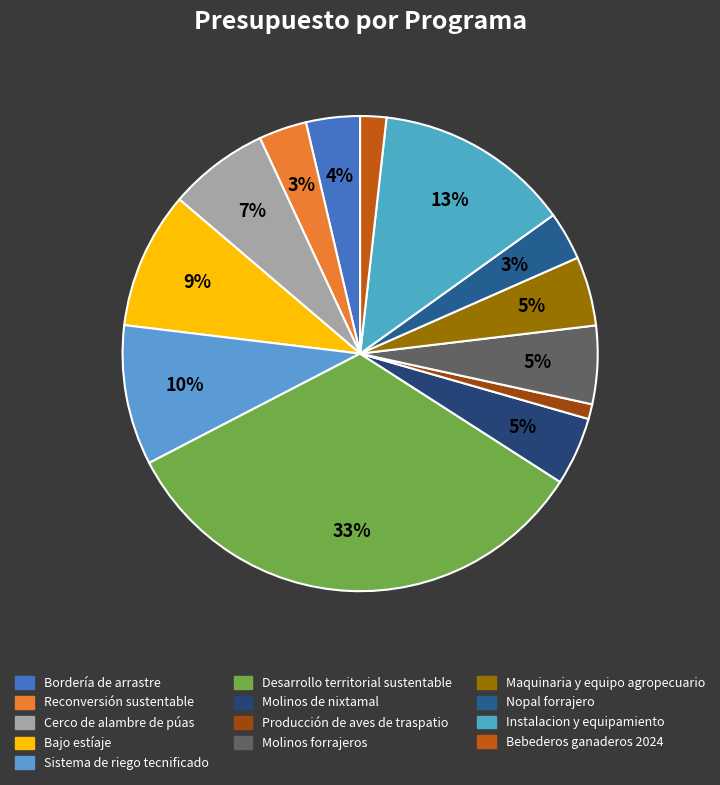

What is the largest slice in the pie chart?

Desarrollo territorial sustentable